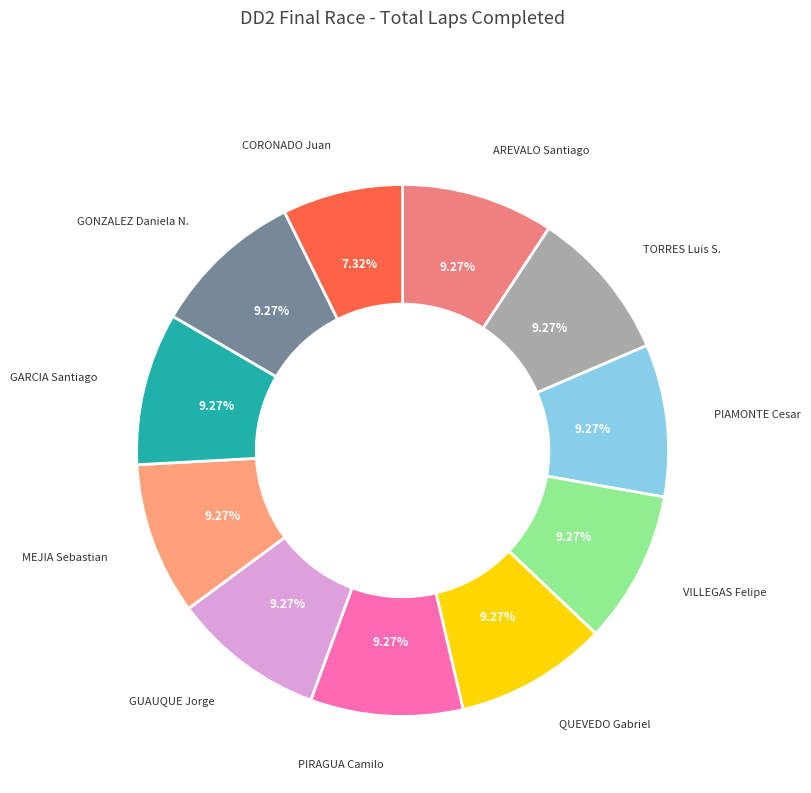

Approximately how many times larger is the value at CORONADO Juan compared to GARCIA Santiago?

0.8